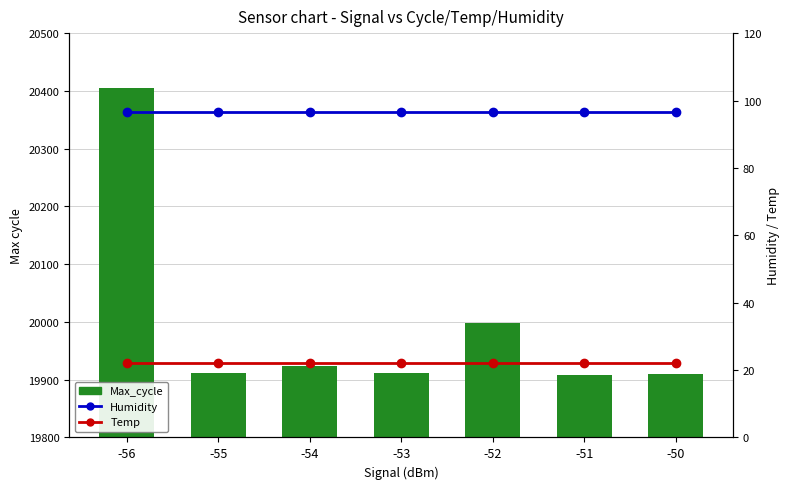

At which label is Max_cycle closest to 20156?

-52